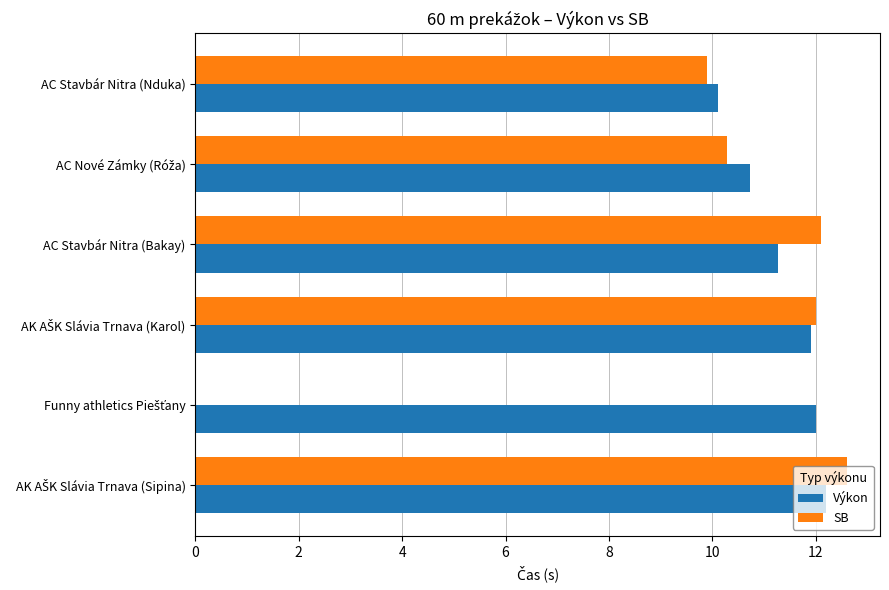

What is the highest value of the Výkon series?

12.2